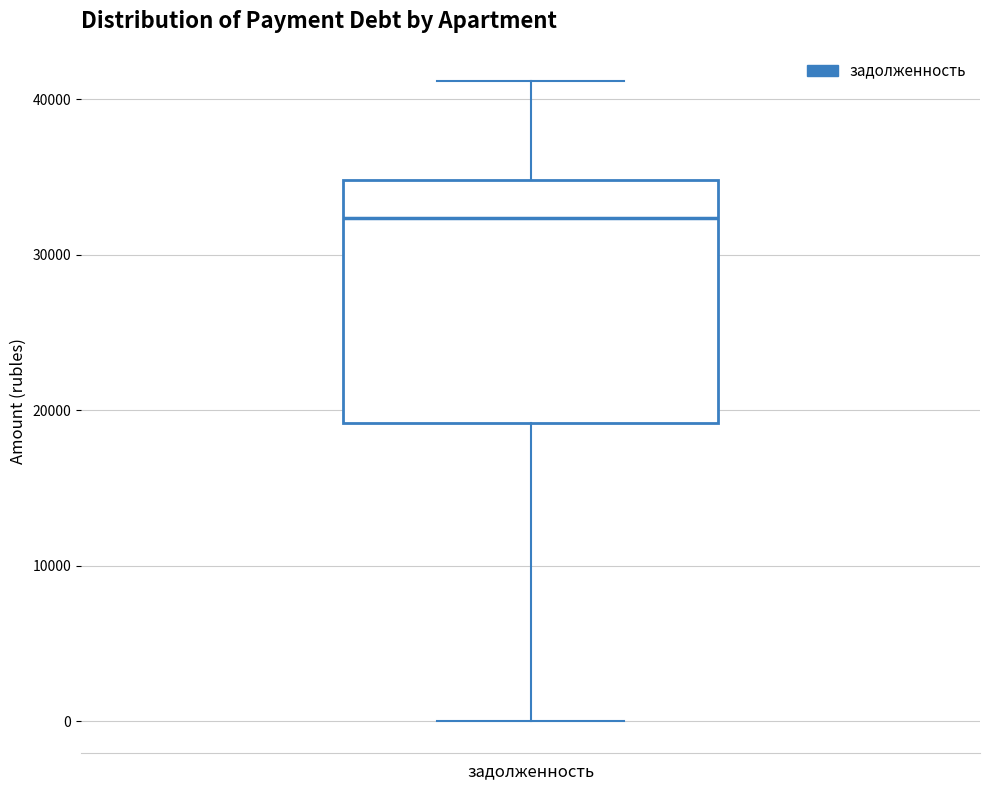

Where is the lower edge of the box for задолженность on the y-axis? The values are not printed on the chart, so give them approximately, as read against the axis.

19000